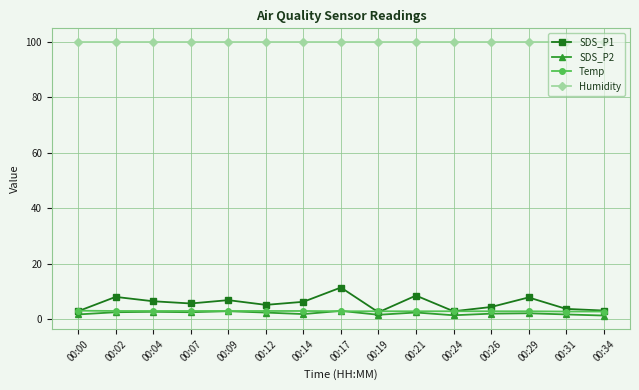

Count the number of data series in this chart.

4